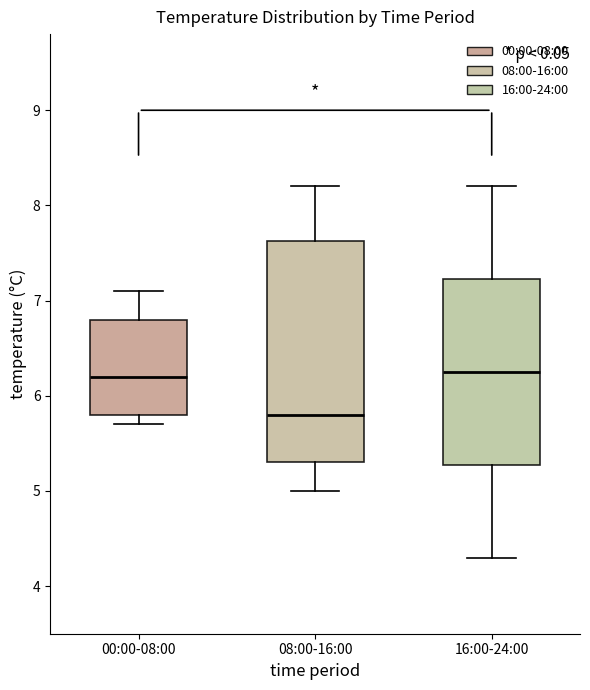

Which box has the lowest median line?

08:00-16:00